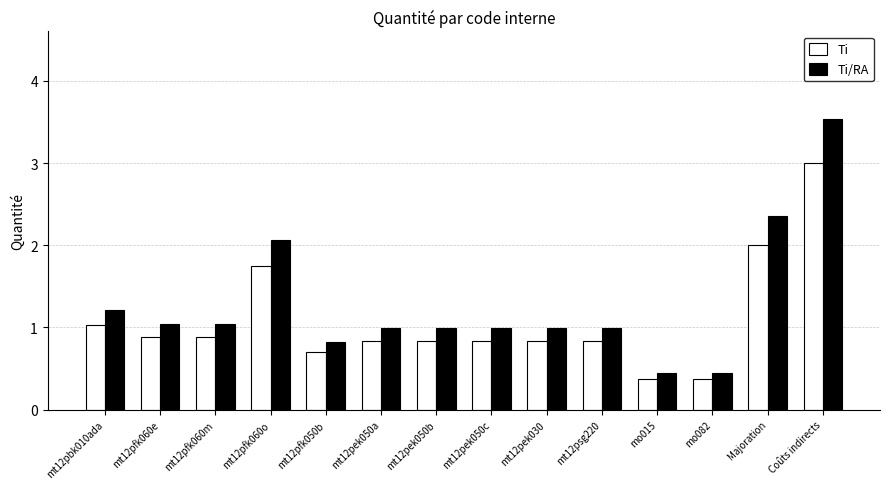

Rank the series at Coûts indirects from highest to lowest value.

Ti/RA, Ti